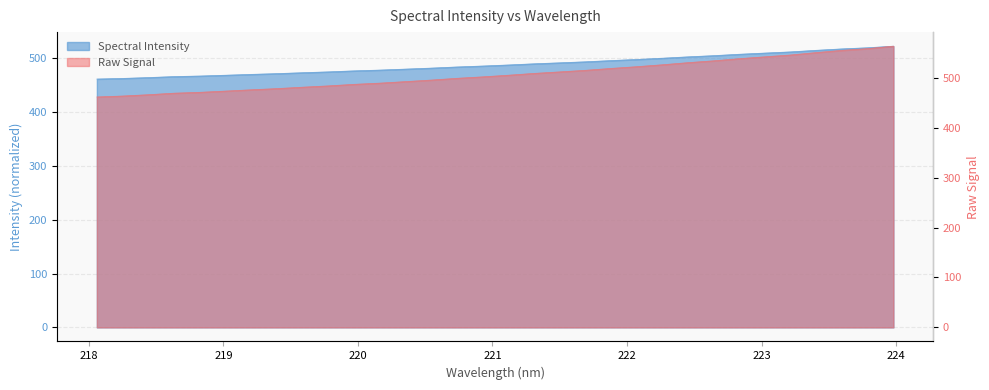

Rank the categories by value from lowest to highest.

218.0596, 218.2508, 218.442, 218.6332, 218.8244, 219.0156, 219.2067, 219.3979, 219.589, 219.7801, 219.9712, 220.1623, 220.3533, 220.5444, 220.7354, 220.9264, 221.1174, 221.3083, 221.4993, 221.6902, 221.8812, 222.0721, 222.263, 222.4538, 222.6447, 222.8355, 223.0264, 223.2172, 223.408, 223.5987, 223.7895, 223.9802